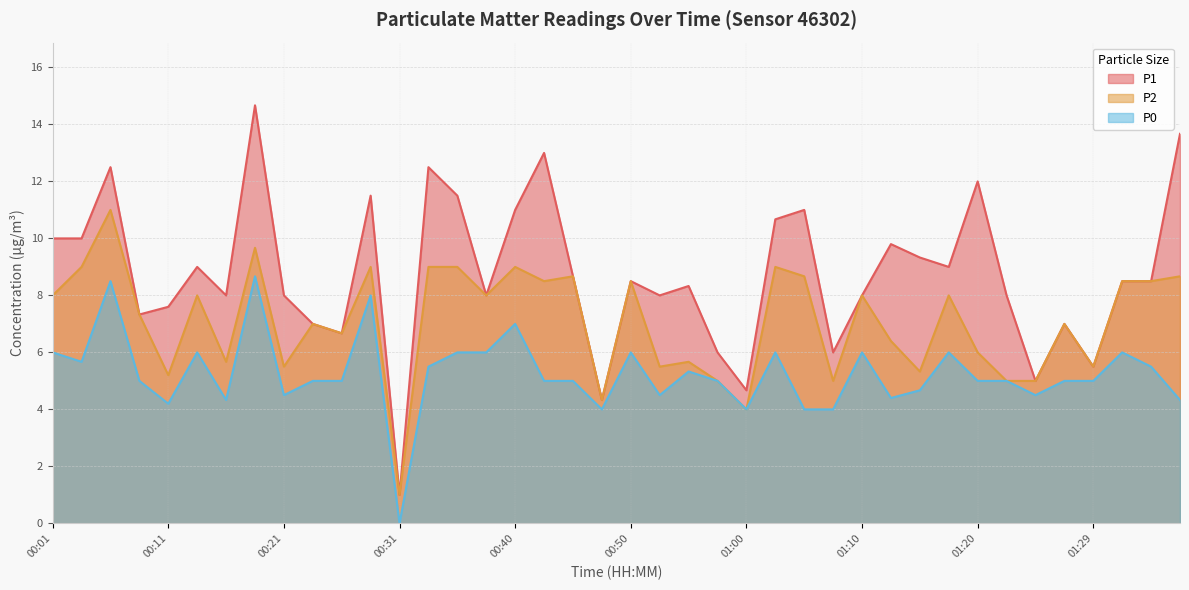

Which series has the largest total across all categories?

P1